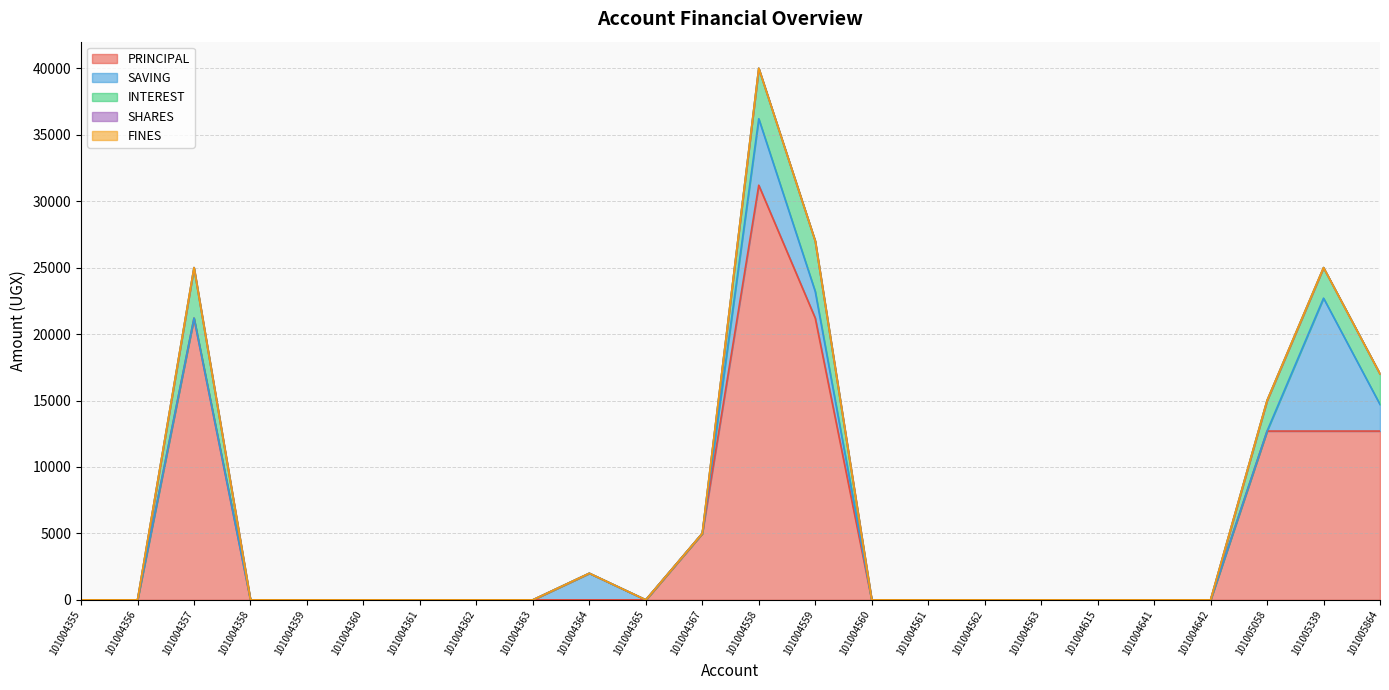

Is it true that SAVING equals 0 at 101004355?

True